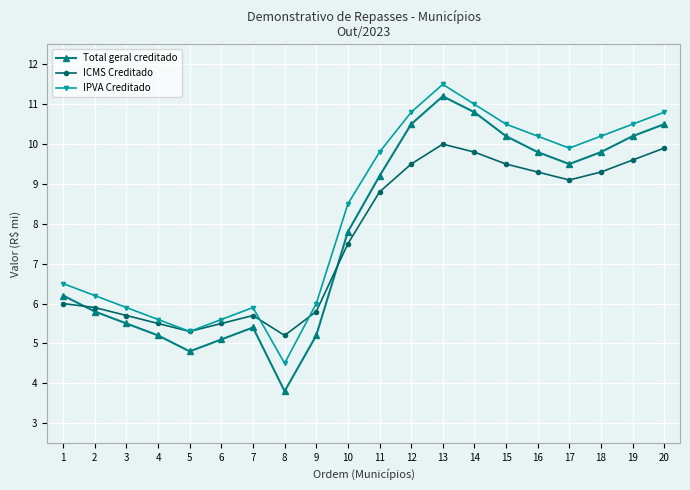

What is the value of the Total geral creditado point at the 14th from the left?

10.8